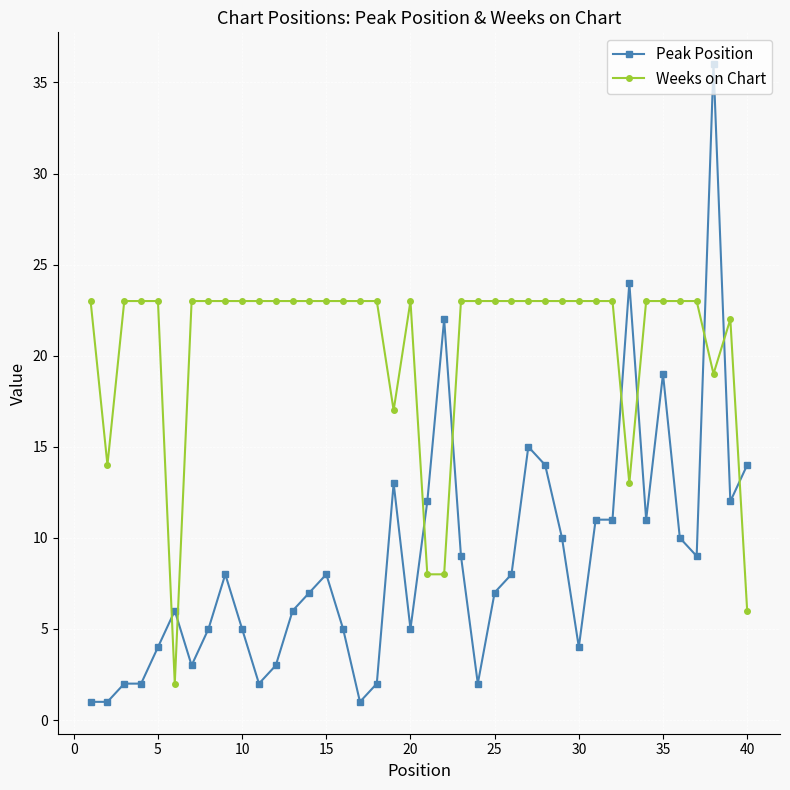

Which series has the largest total across all categories?

Weeks on Chart